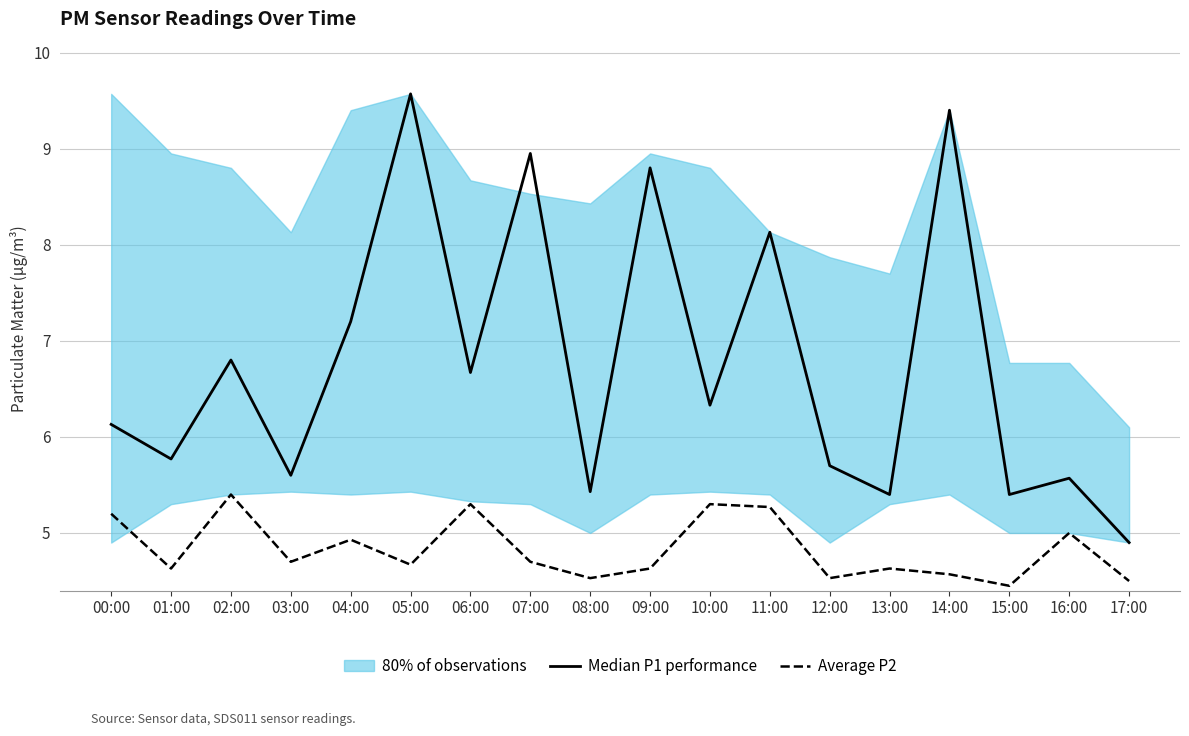

Reading right to left, extract all data points from this chart.

Median P1 performance: 4.9	5.6	5.4	9.4	5.4	5.7	8.1	6.3	8.8	5.4	8.9	6.7	9.6	7.2	5.6	6.8	5.8	6.1
Average P2: 4.5	5.0	4.5	4.6	4.6	4.5	5.3	5.3	4.6	4.5	4.7	5.3	4.7	4.9	4.7	5.4	4.6	5.2